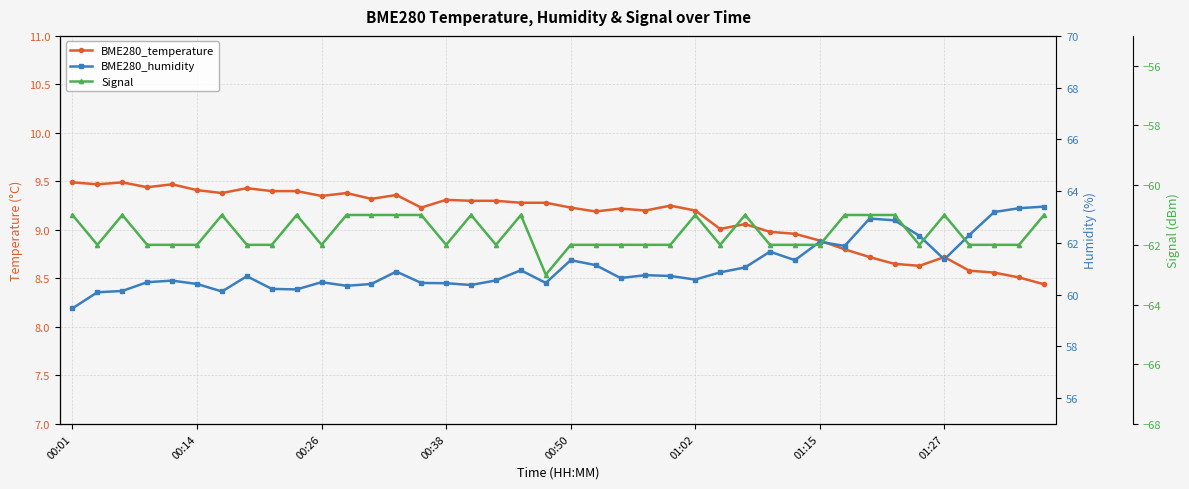

Read the BME280_humidity value at 39.

63.4